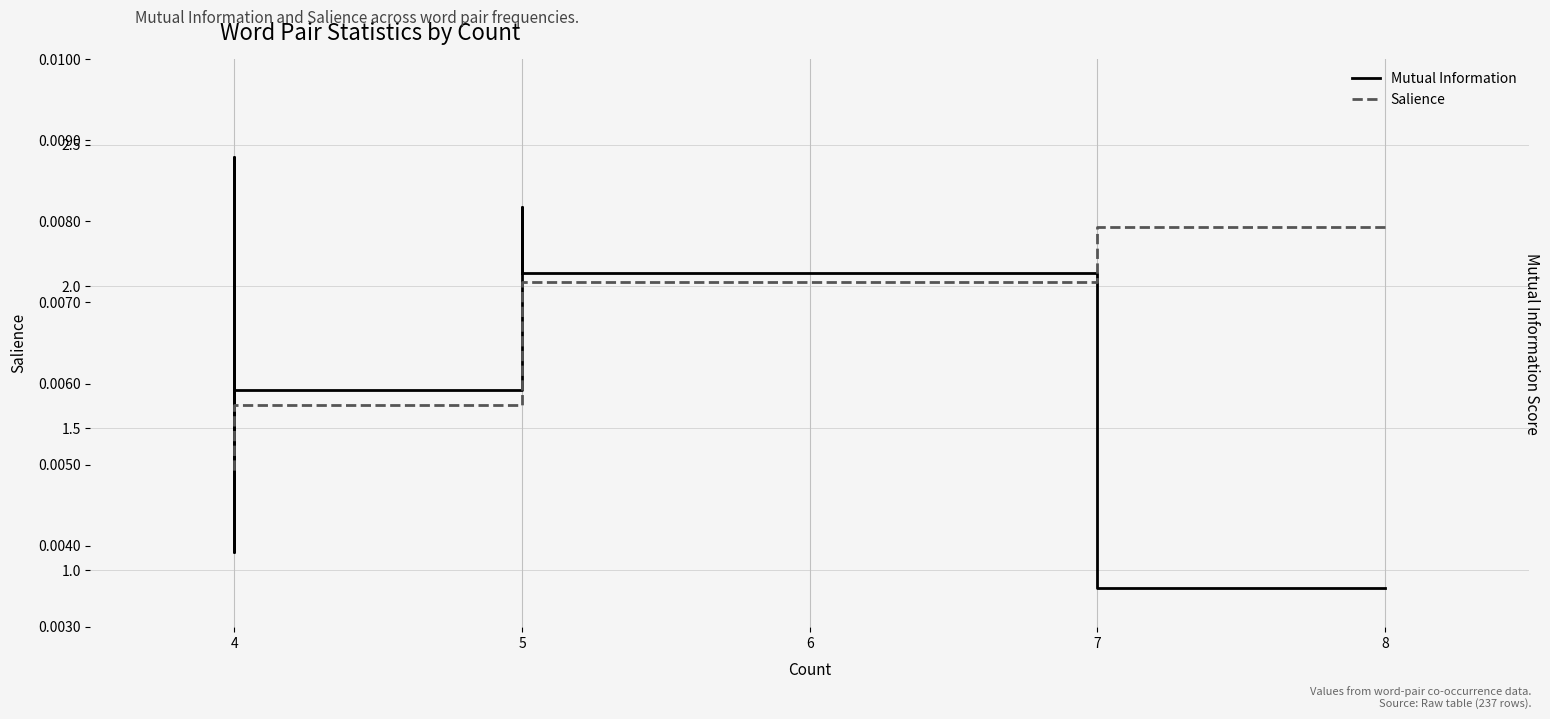

True or false: Mutual Information and Salience intersect in this chart.

False